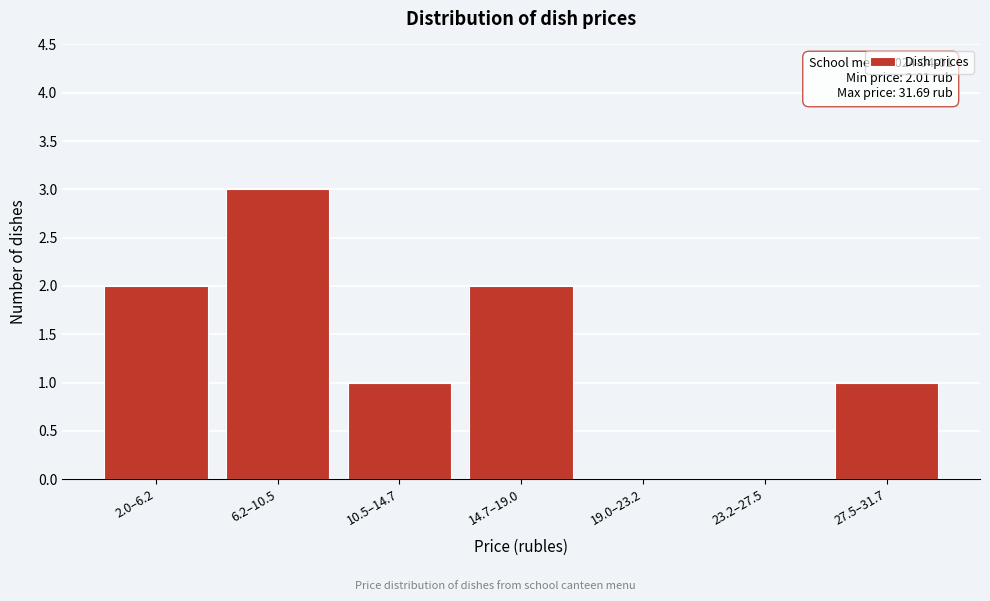

Reading left to right, what are all the values shown in this chart?

2.0–6.2=2	6.2–10.5=3	10.5–14.7=1	14.7–19.0=2	19.0–23.2=0	23.2–27.5=0	27.5–31.7=1